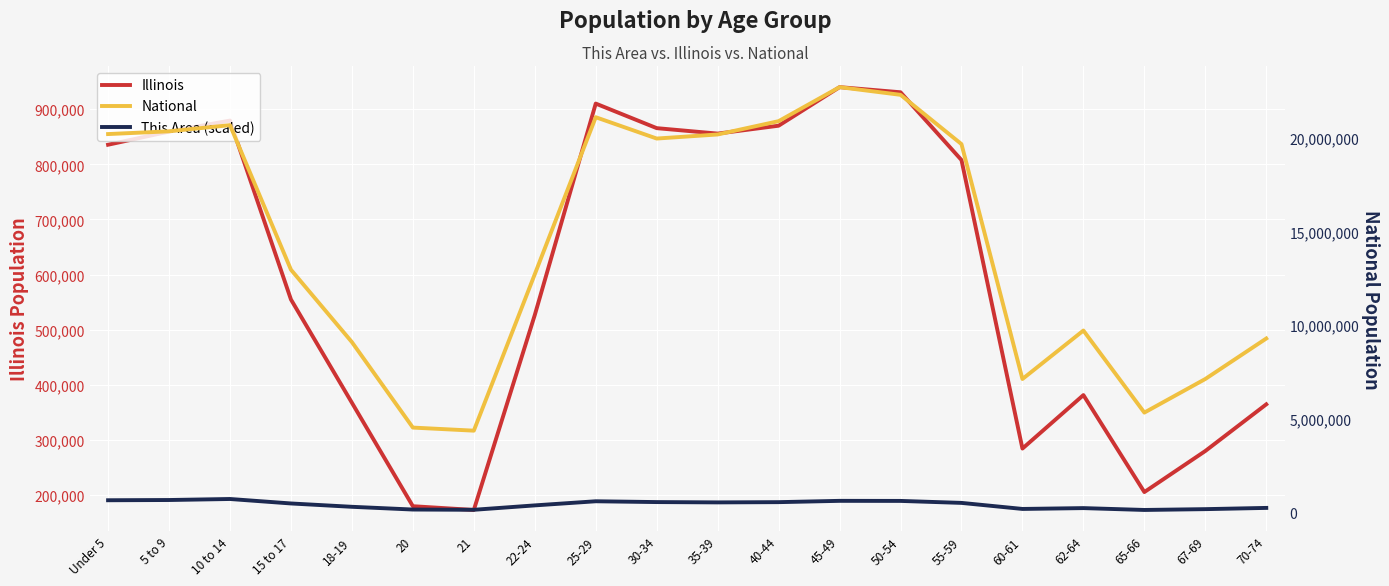

Between 10 to 14 and 55-59, which series saw the biggest shift?

National